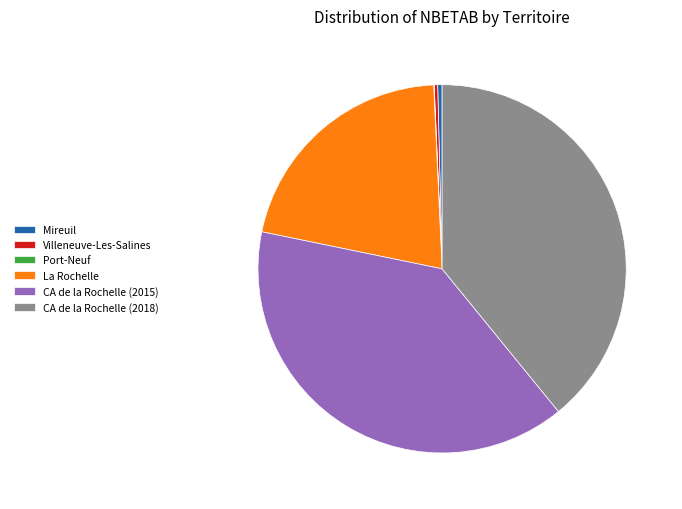

Approximately how many times larger is the value at La Rochelle compared to CA de la Rochelle (2015)?

0.5